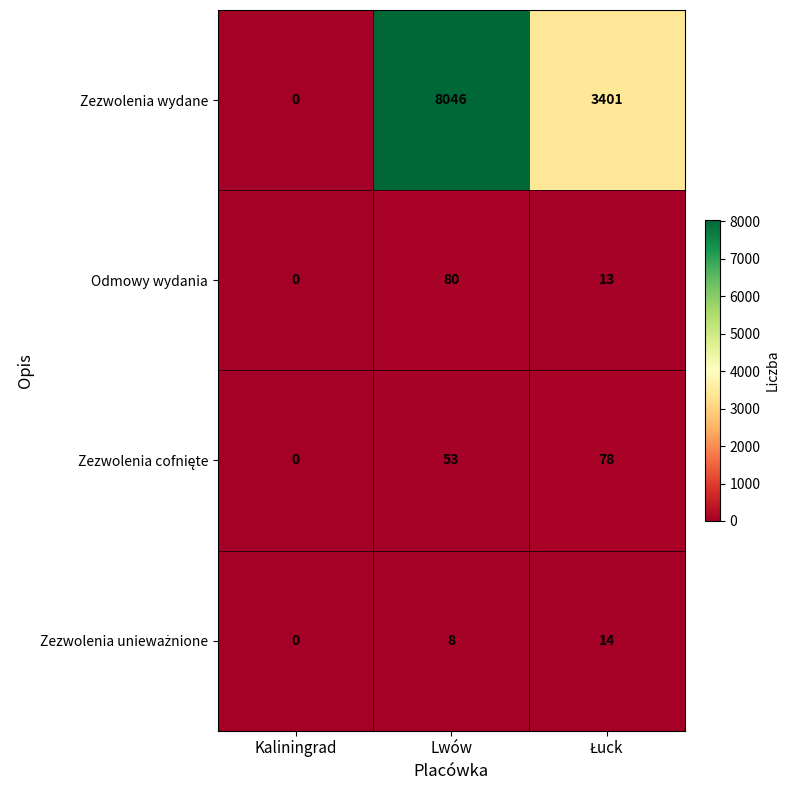

Count the Odmowy wydania values in the range 0 to 80.

3